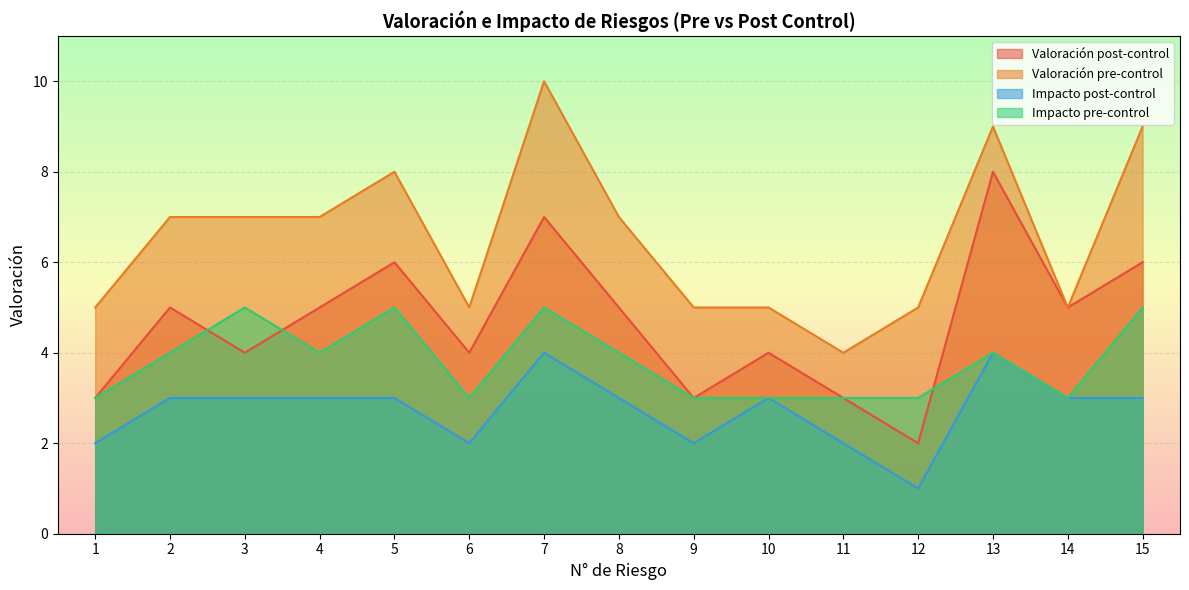

Count the Impacto post-control values in the range 2 to 3.

12